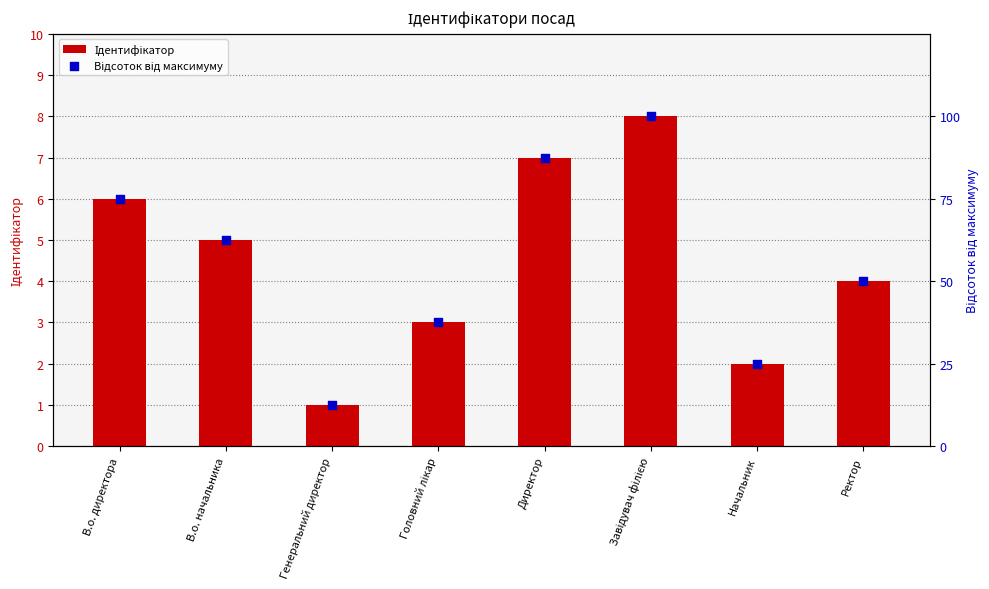

What are all the series names shown in the legend?

Ідентифікатор, Відсоток від максимуму